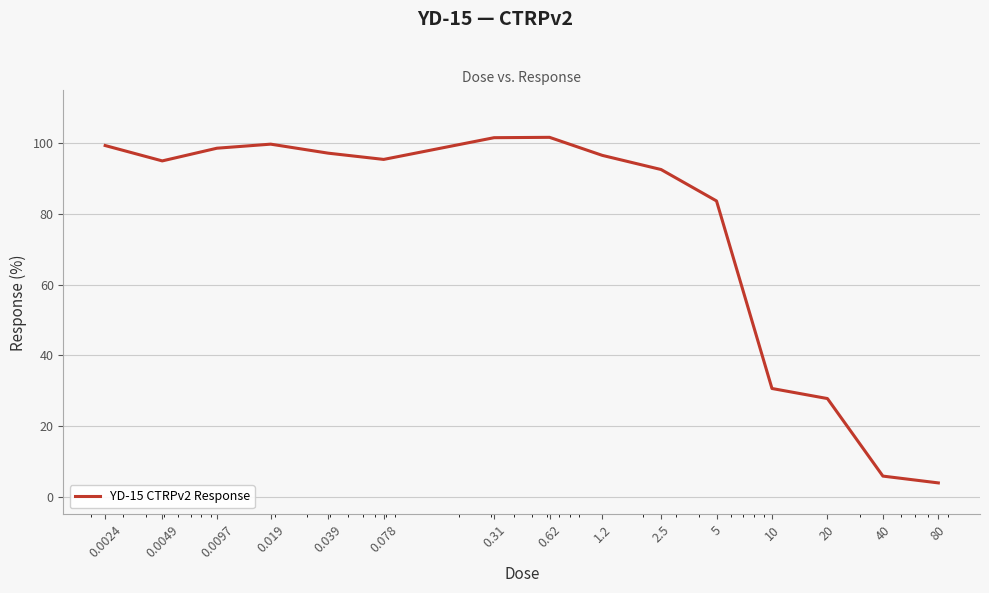

What is the difference between the maximum and minimum values?

97.8